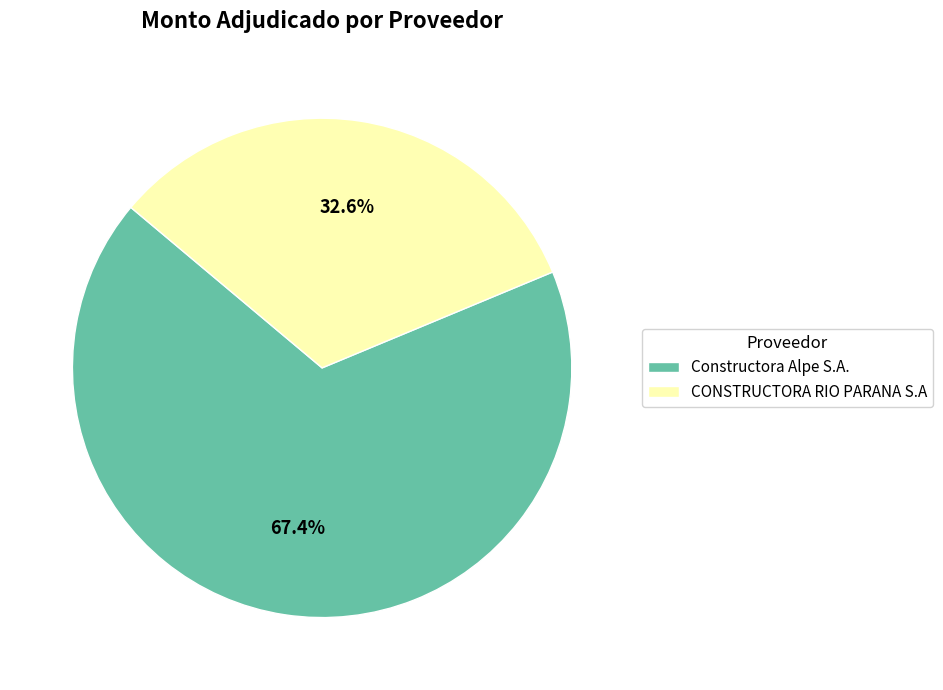

Which category accounts for the majority?

Constructora Alpe S.A.